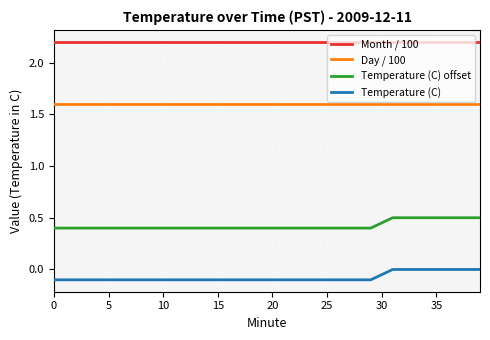

List the series in order of their peak value, lowest first.

Temperature (C), Temperature (C) offset, Day / 100, Month / 100